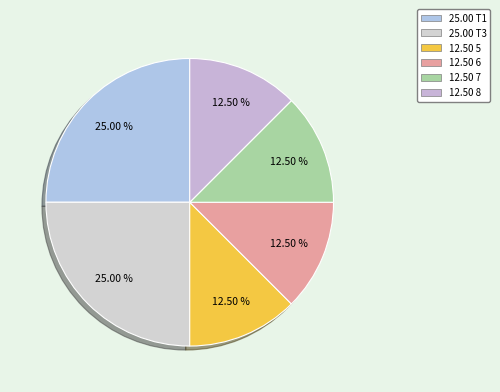

Rank the categories by value from highest to lowest.

T1, T3, 5, 6, 7, 8